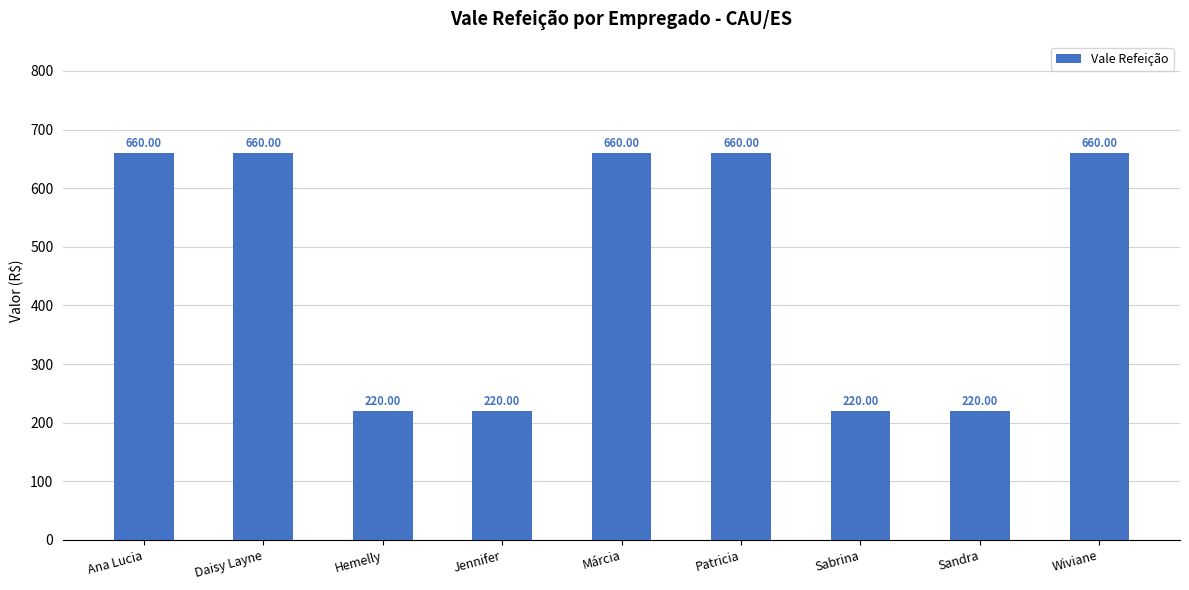

What is the average value?

464